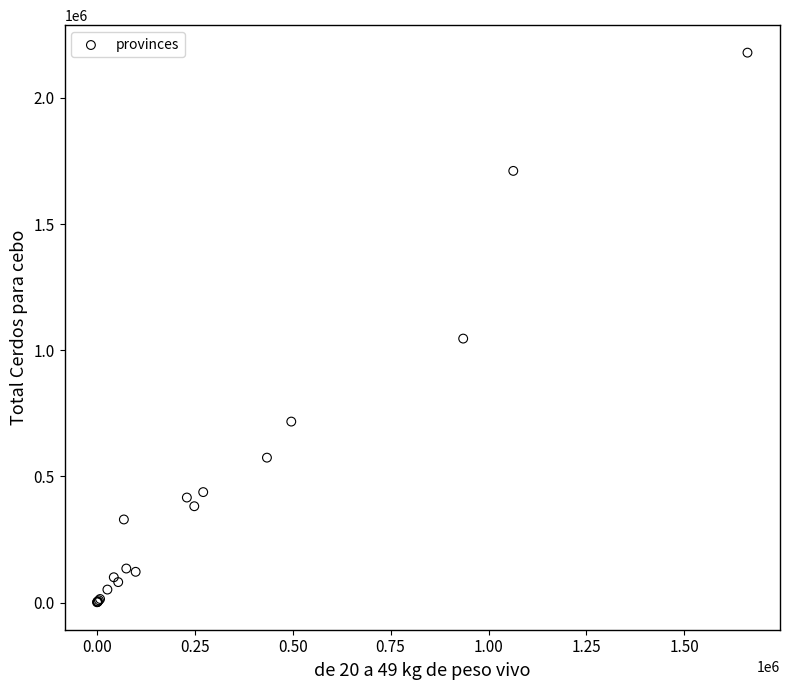

What Y value in the scatter plot is closest to 1090123?

1045937.4